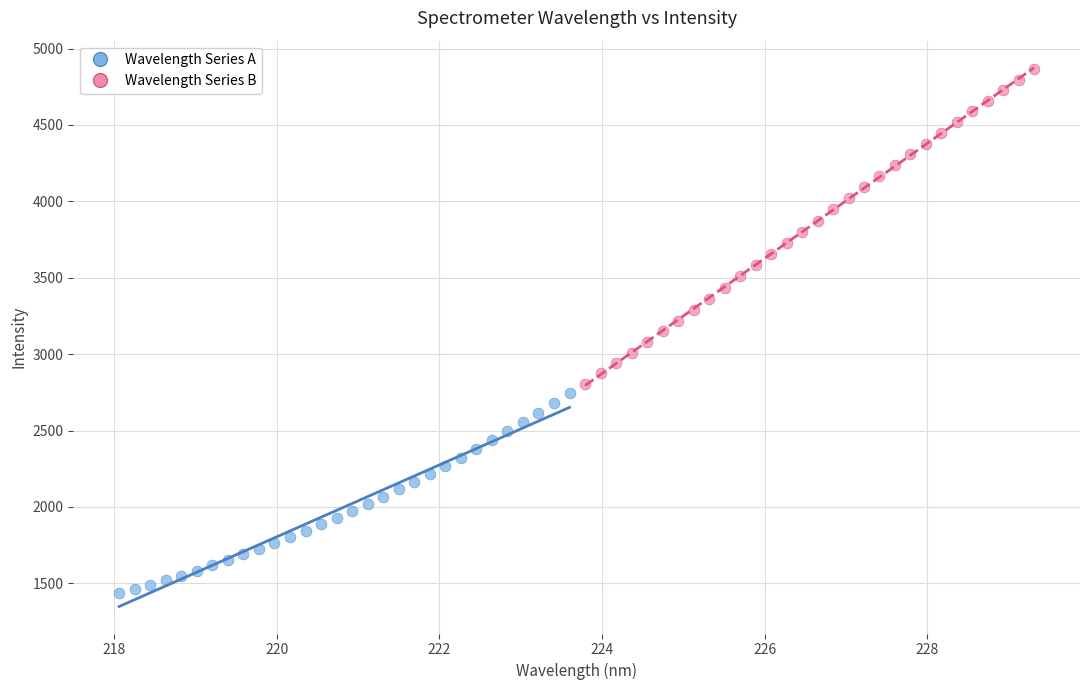

Which series has the widest spread of Y values?

Wavelength Series B